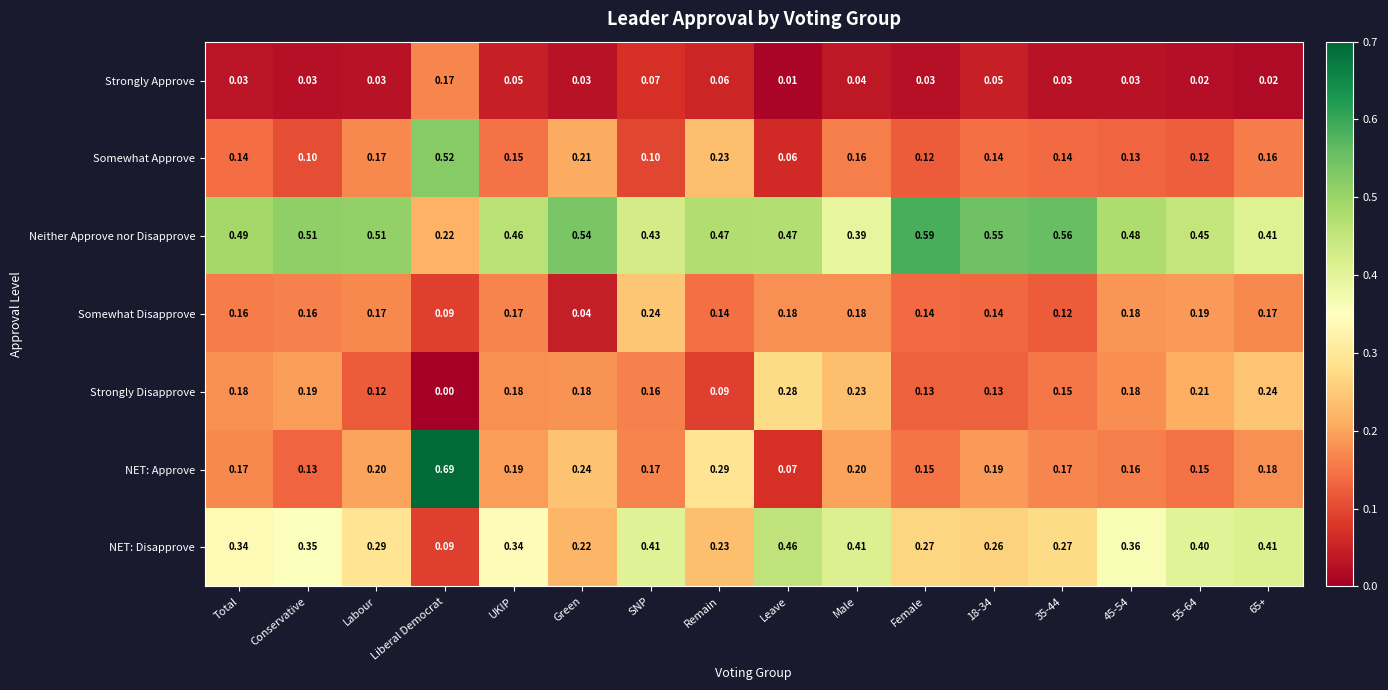

At which category does the chart reach its peak across all series?

Liberal Democrat